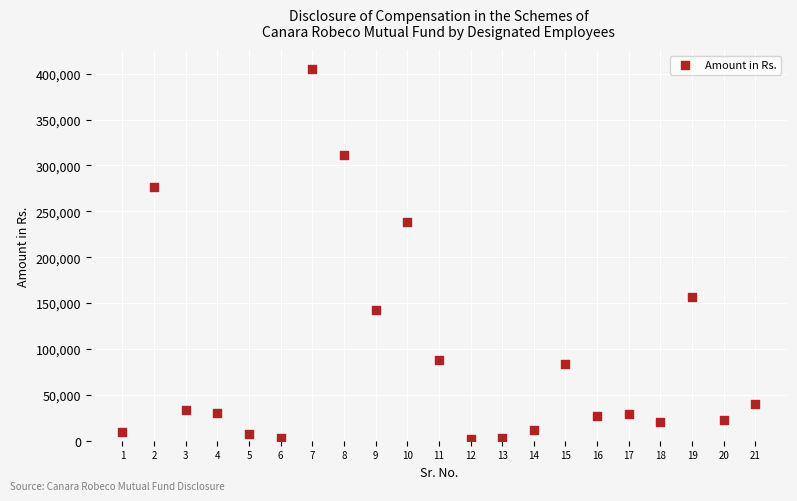

What Y value in the scatter plot is closest to 203889?

238121